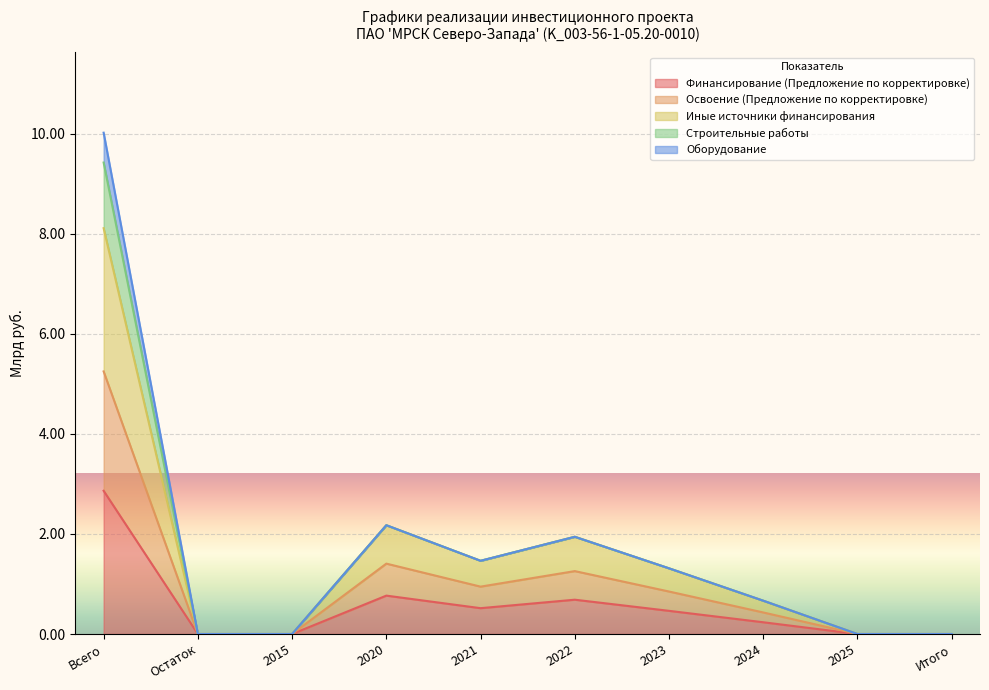

Does the chart display data point markers on the line(s)?

No